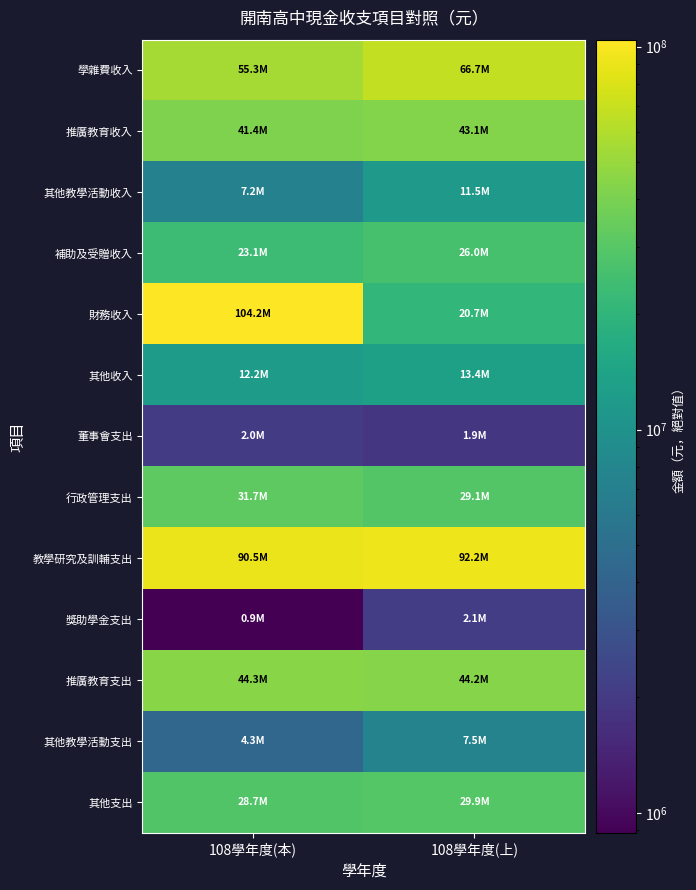

Which has a higher value, 108學年度(本) or 108學年度(上)?

108學年度(上)